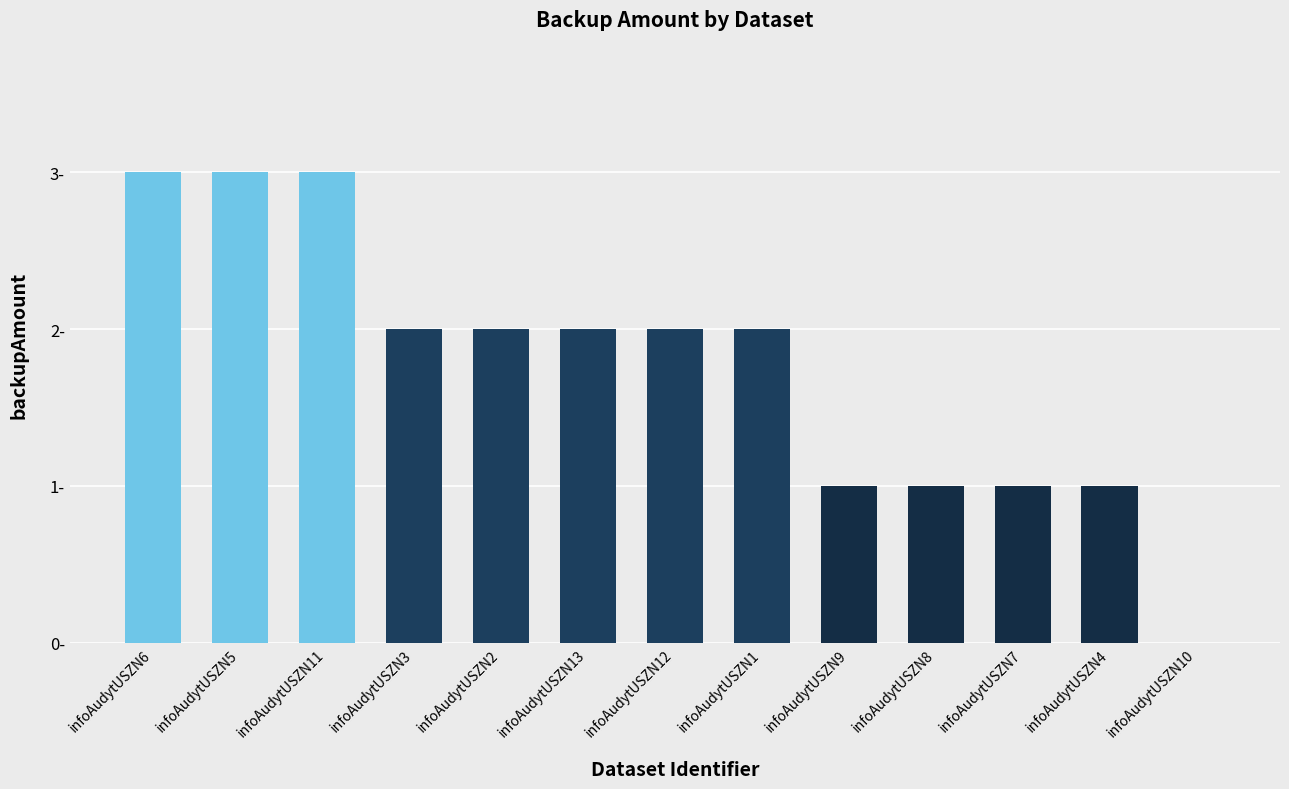

What is the sum of all values?

23